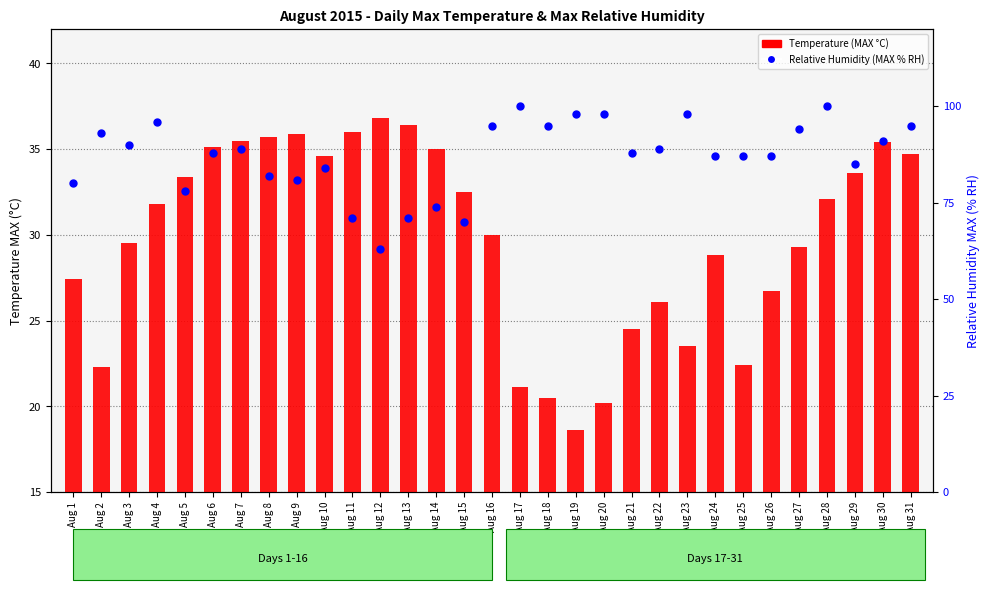

What is the total value across all series at Aug 28?

132.1